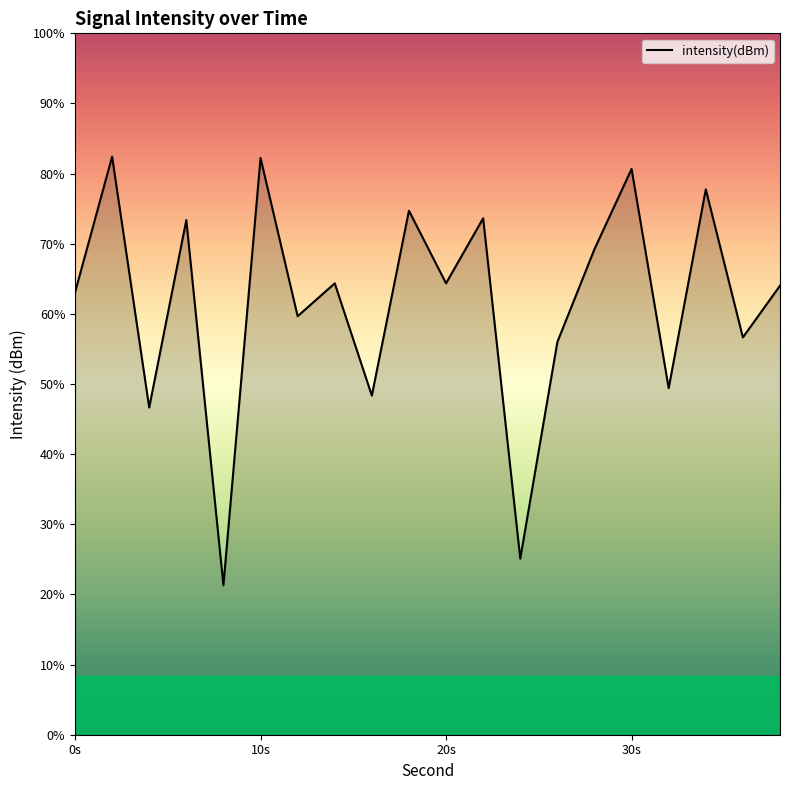

Reading right to left, transcribe all the data shown in this chart.

-130.8	-133.0	-126.7	-135.2	-125.8	-129.2	-133.2	-142.5	-127.9	-130.7	-127.6	-135.5	-130.7	-132.1	-125.3	-143.6	-128.0	-136.0	-125.3	-131.1